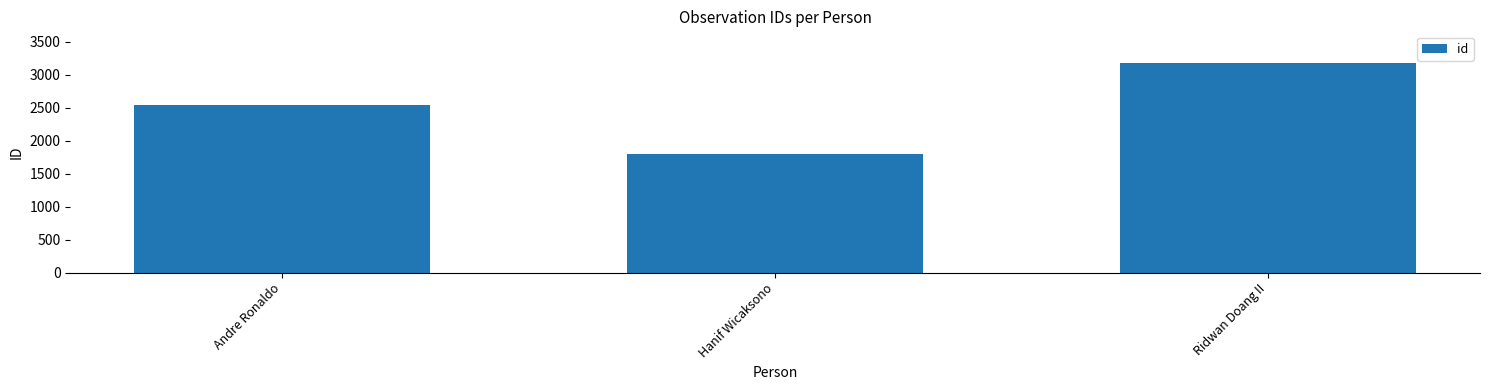

What is the ratio of the value at Ridwan Doang II to the value at Andre Ronaldo?

1.2